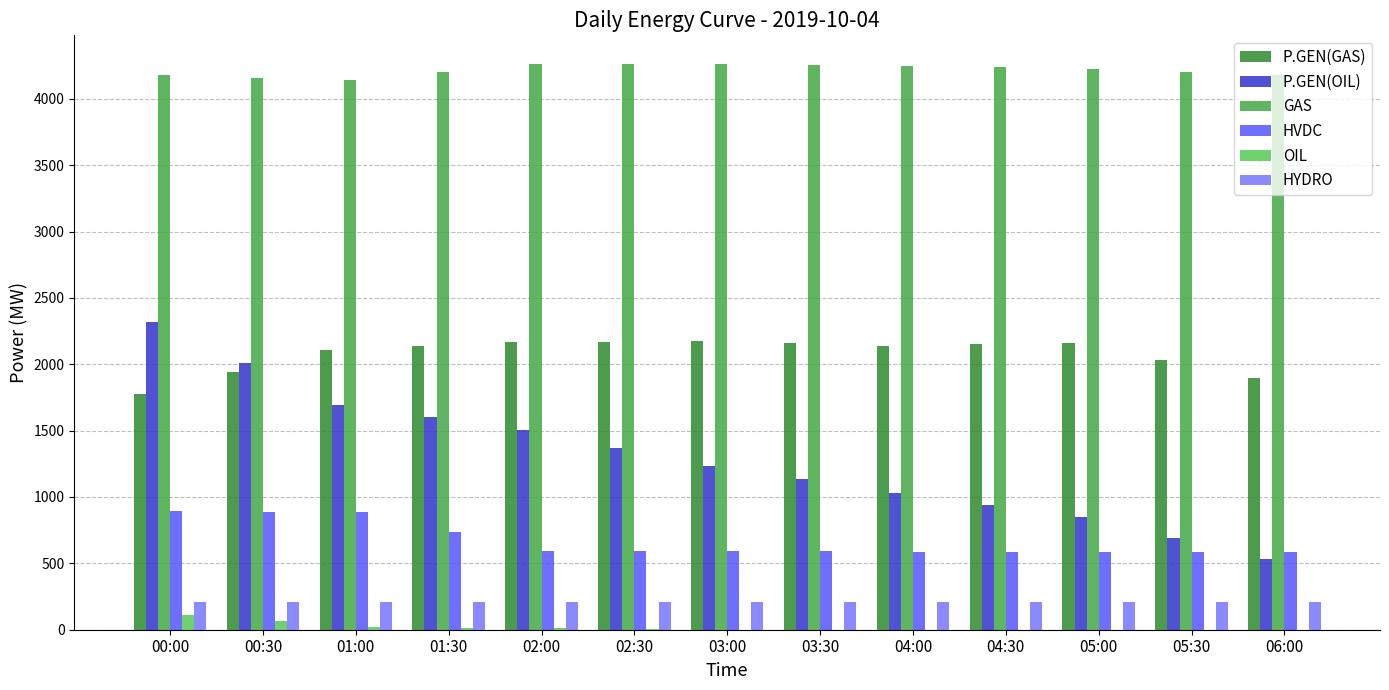

What are all the series names shown in the legend?

P.GEN(GAS), P.GEN(OIL), GAS, HVDC, OIL, HYDRO